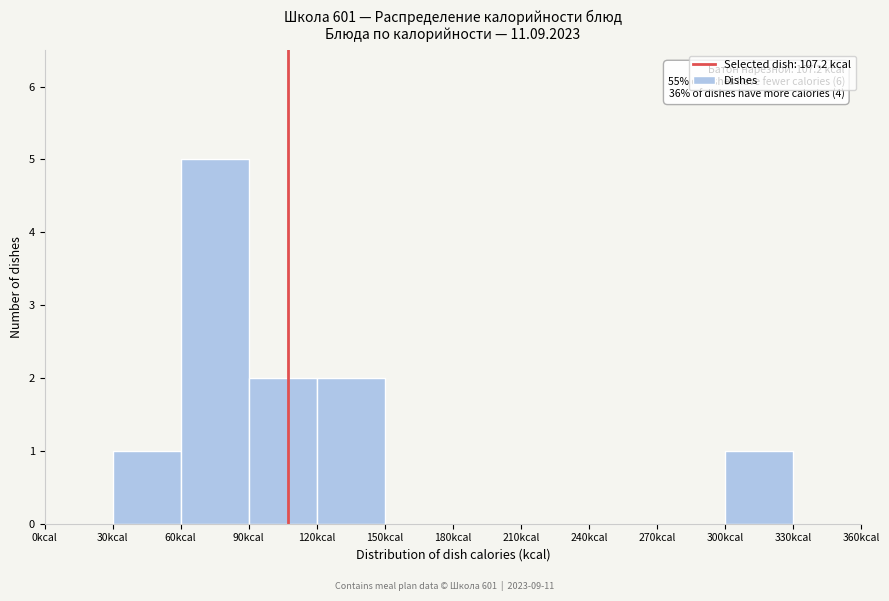

Which range on the x-axis has the tallest bar?

60 to 90